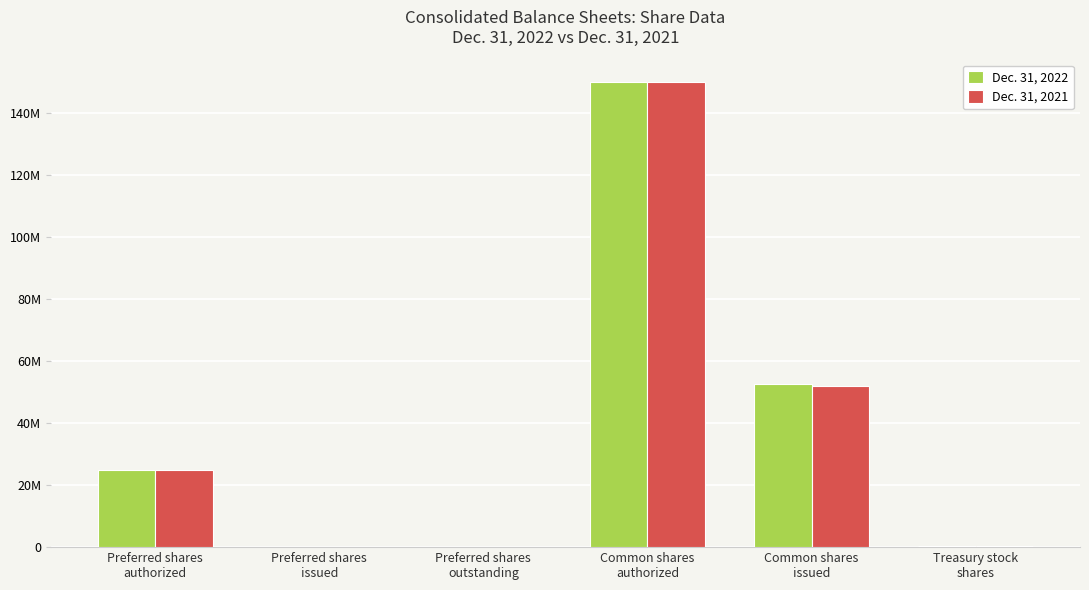

Are the bars horizontal?

No